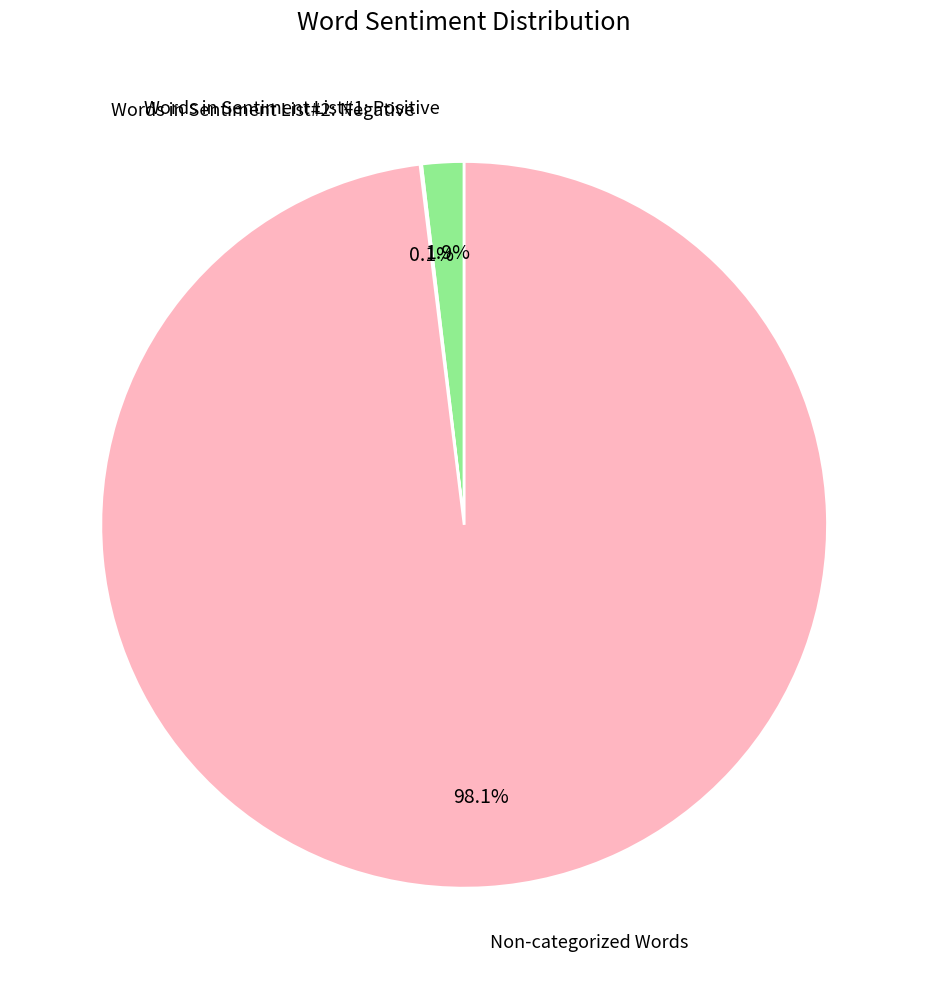

To the nearest percent, what is the average slice percentage?

33%